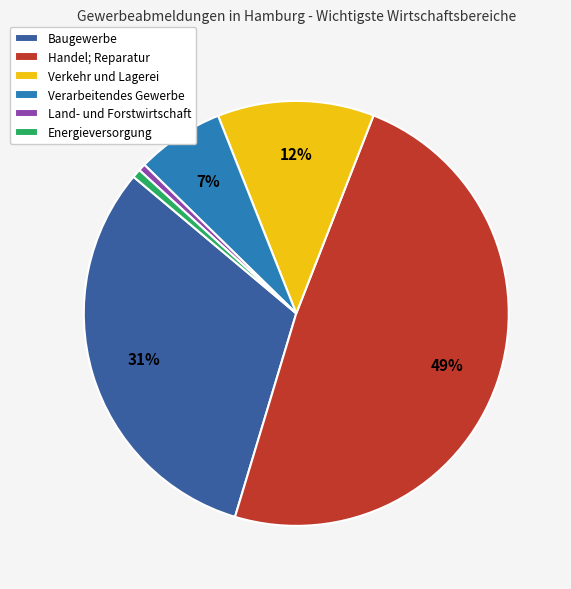

True or false: Verarbeitendes Gewerbe accounts for 7% of the total.

True